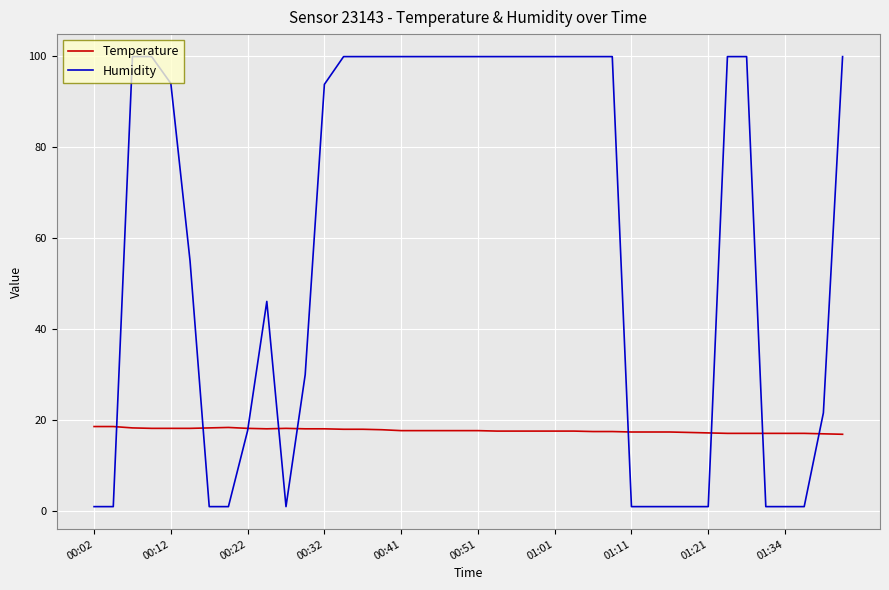

Which series has the widest spread of values?

Humidity